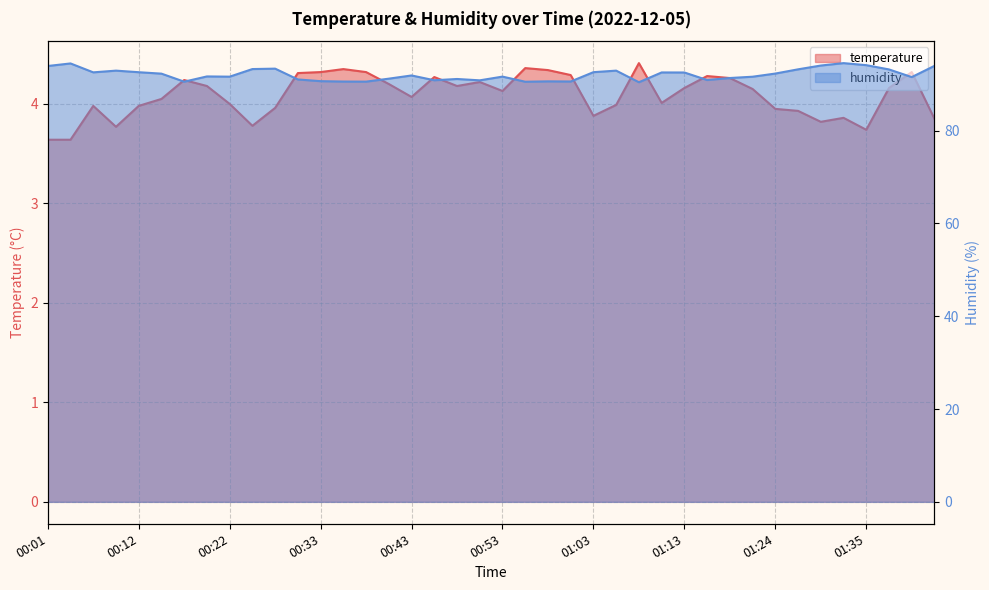

How many values in the humidity series exceed 91?

29